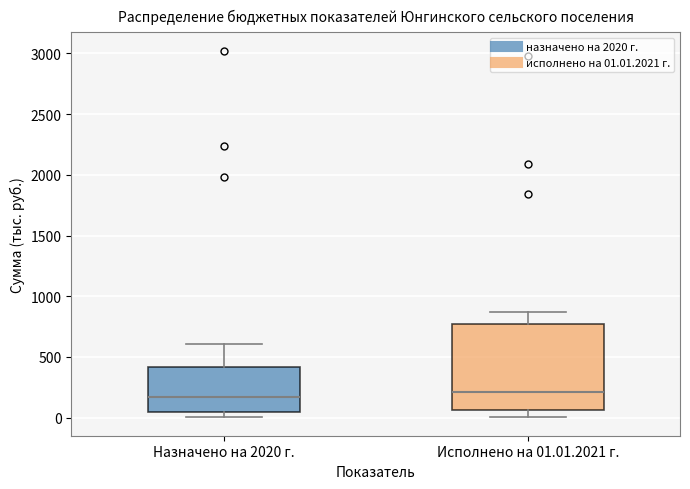

Reading left to right, read every box against the y-axis: the position of its median line, the range the box covers, and the ends of its whiskers. The values are not printed on the chart, so give them approximately, as read against the axis.

Назначено на 2020 г.: median 150, box 50 to 400, whiskers 0 to 600
Исполнено на 01.01.2021 г.: median 200, box 50 to 750, whiskers 0 to 850